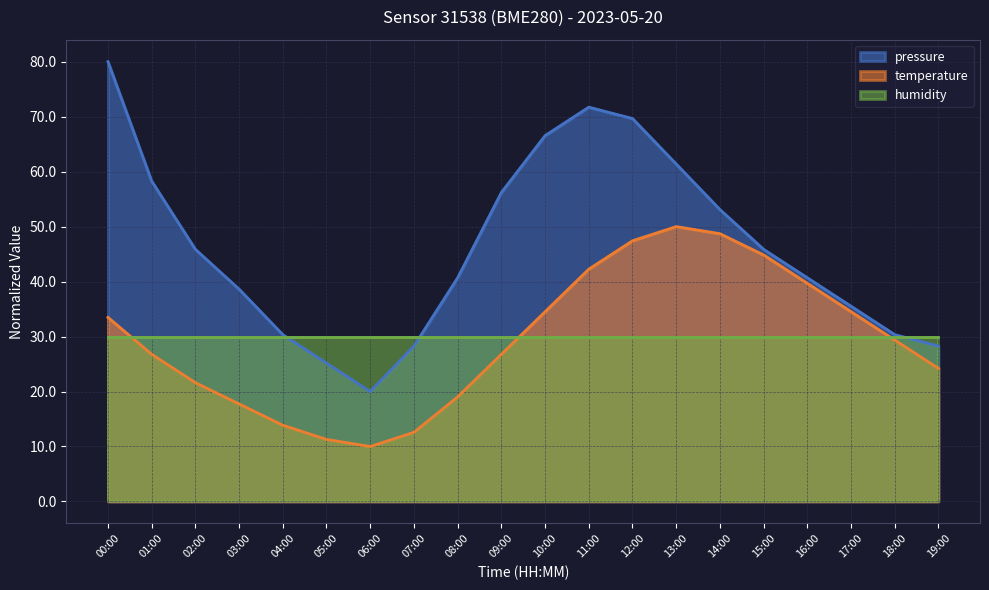

Is the value of temperature at 02:00 greater than the value of pressure at 11:00?

No